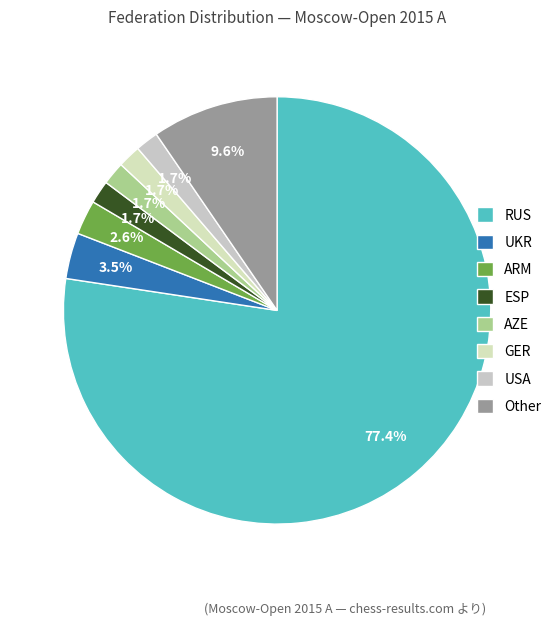

What is the ratio of the value at USA to the value at ARM?

0.7